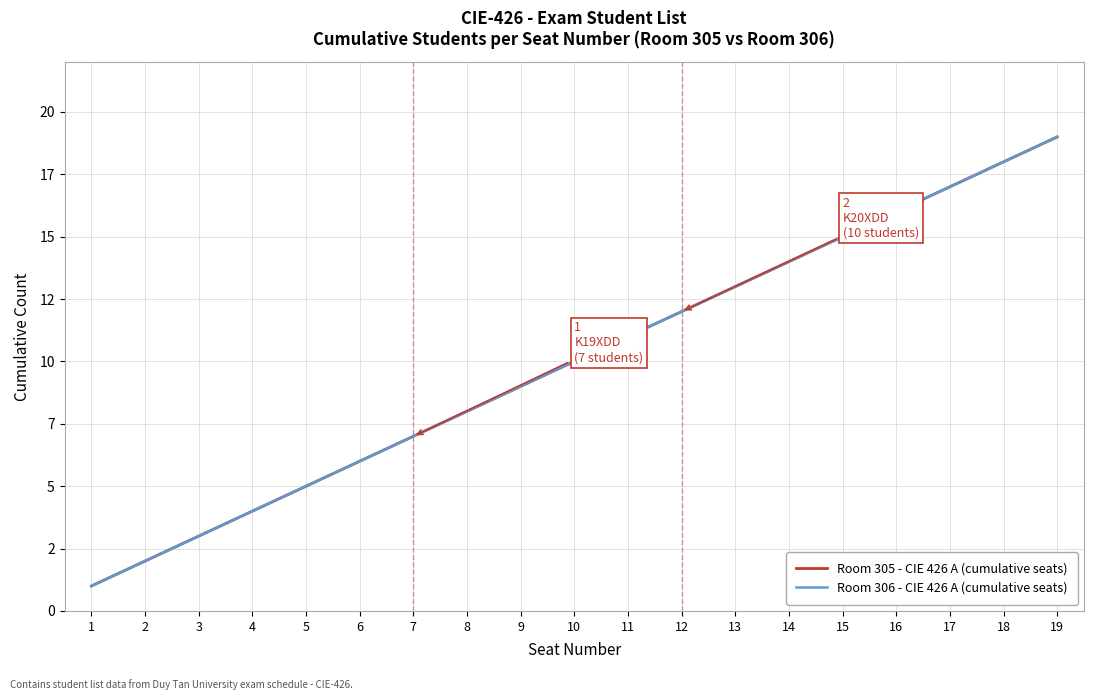

Is it true that Room 305 - CIE 426 A (cumulative seats) equals 3 at 3?

True